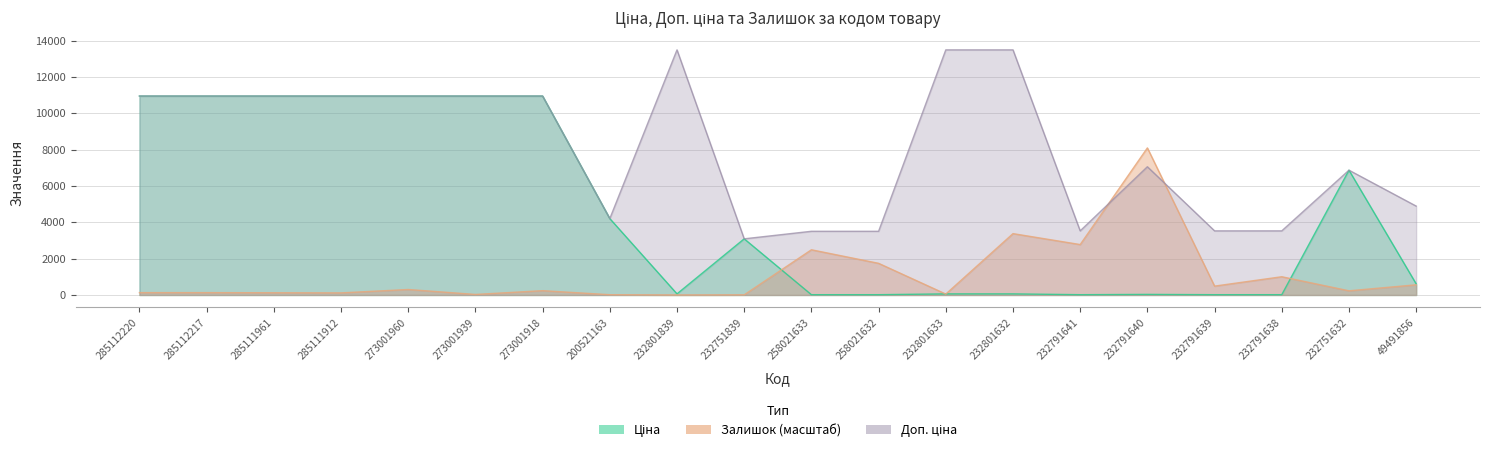

At how many categories does at least one series exceed 10944?

10